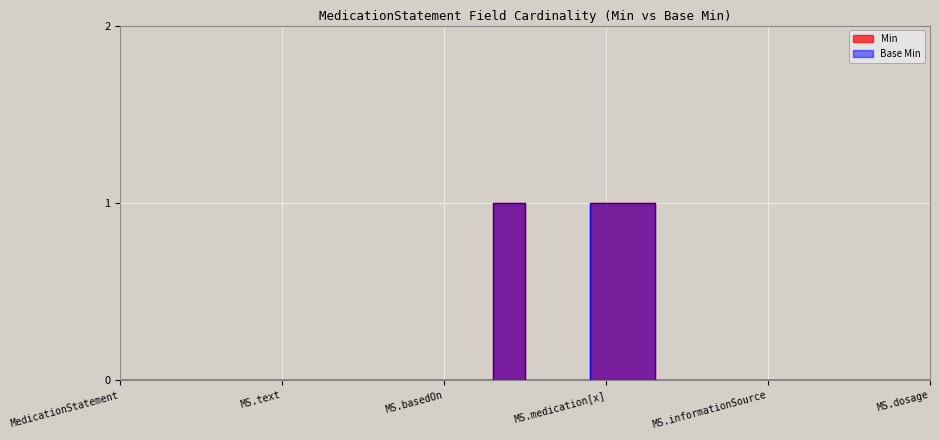

True or false: Base Min and Min intersect in this chart.

False